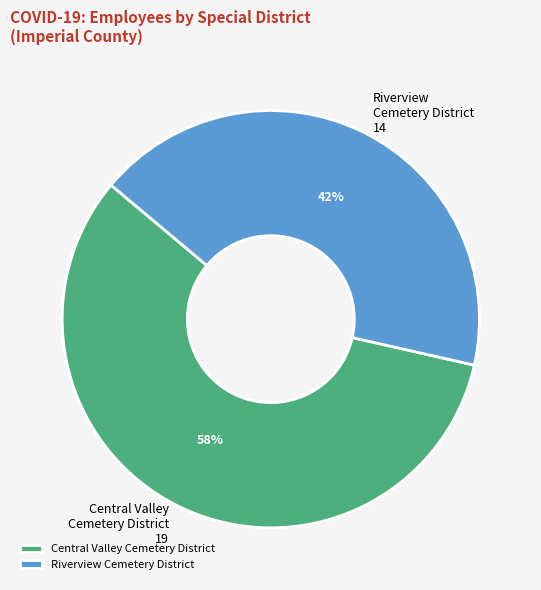

True or false: Central Valley Cemetery District accounts for 69% of the total.

False